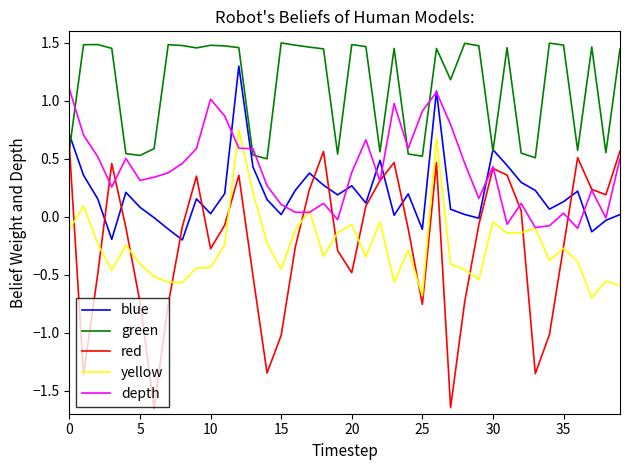

What is the sum of all green values?

44.7